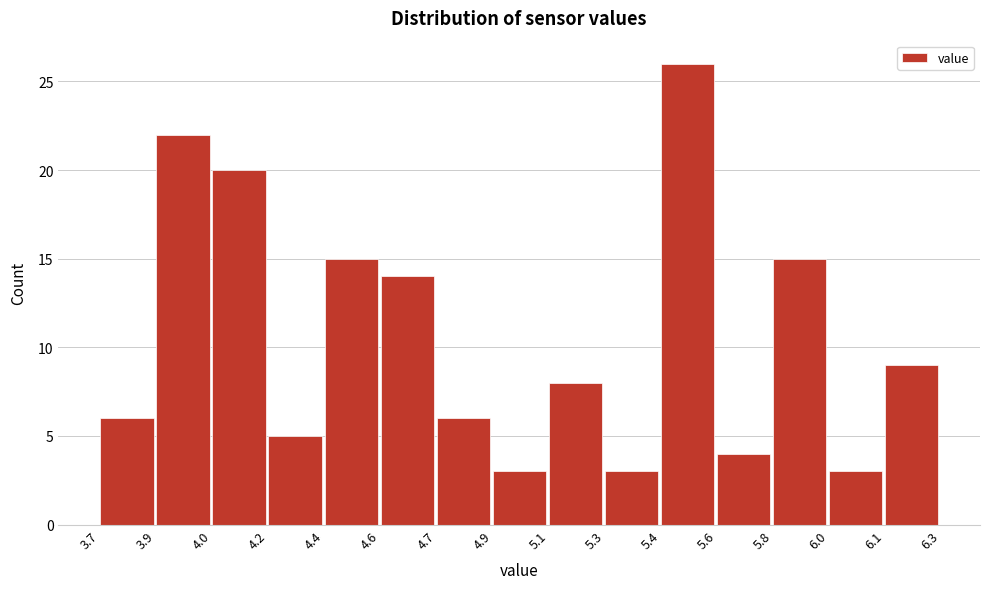

Reading left to right, transcribe all the data shown in this chart.

3.7=6	3.9=22	4.0=20	4.2=5	4.4=15	4.6=14	4.7=6	4.9=3	5.1=8	5.3=3	5.4=26	5.6=4	5.8=15	6.0=3	6.1=9